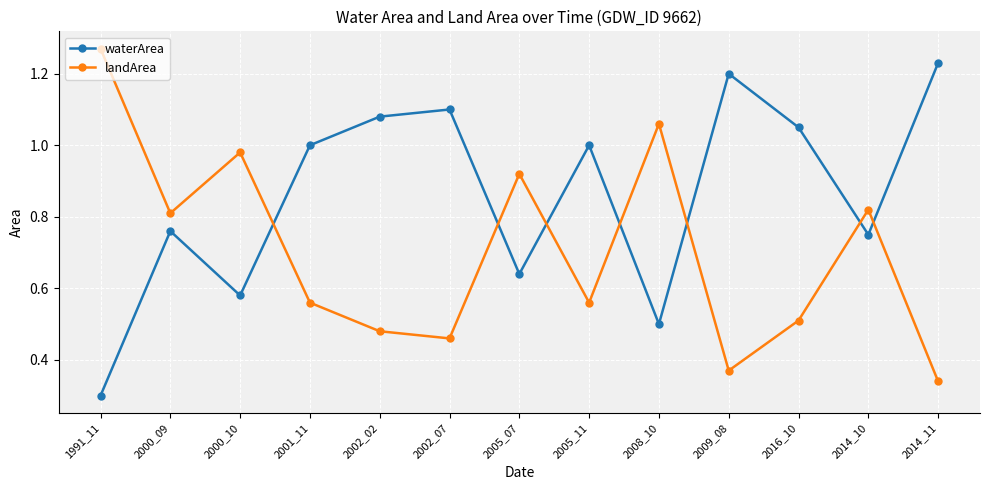

True or false: landArea has a value of 0.5 at 2002_02.

True